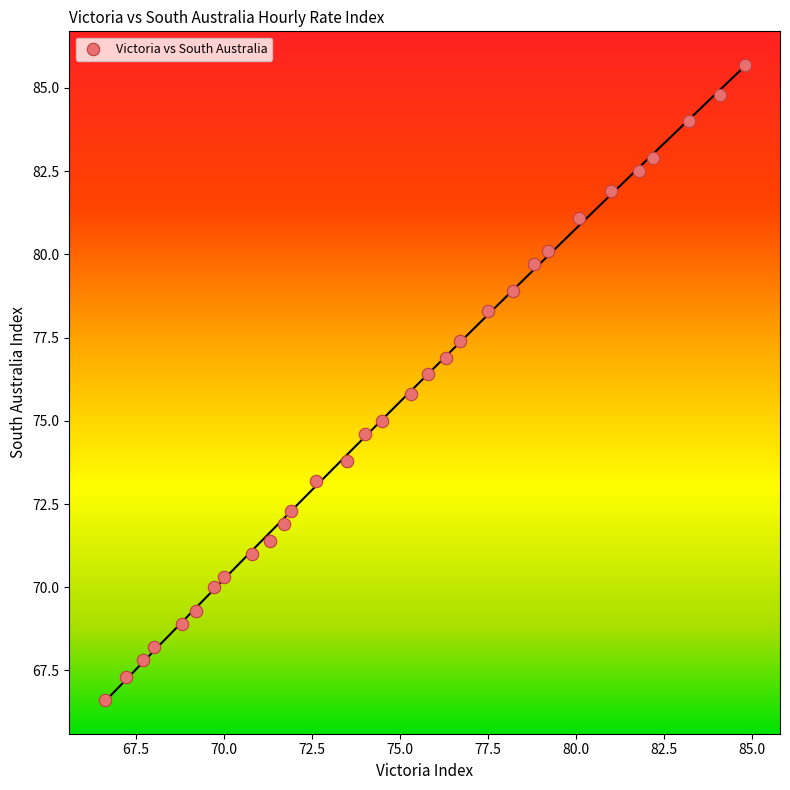

What is the range of X values (max minus min)?

18.2